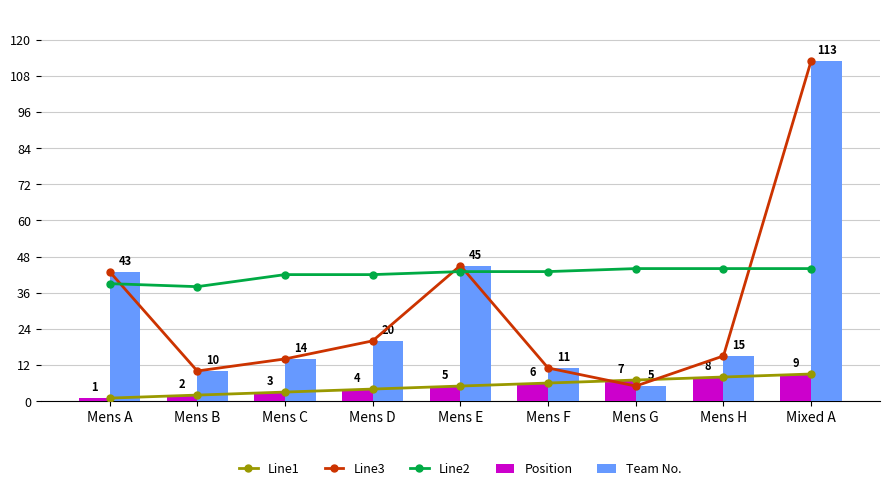

True or false: Position has a value of 6 at Mens F.

True